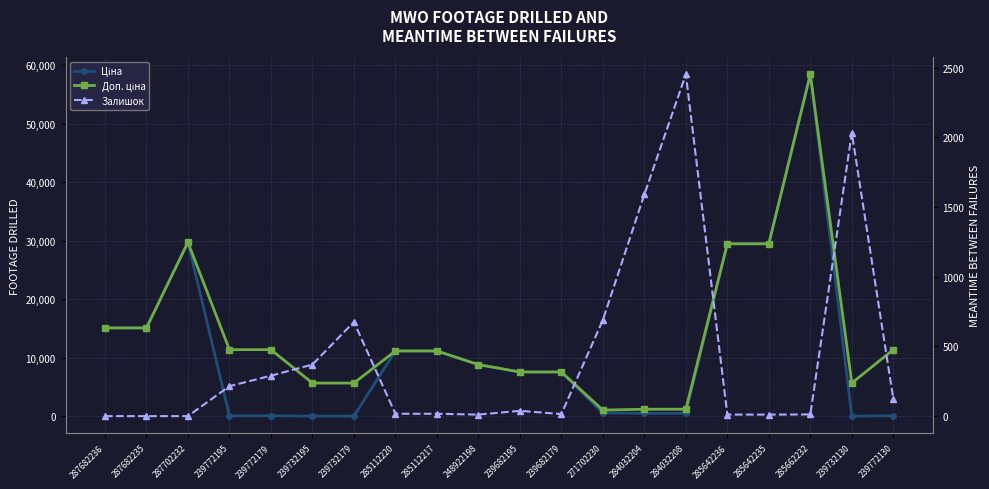

Between 287702232 and 239732130, which is larger?

287702232